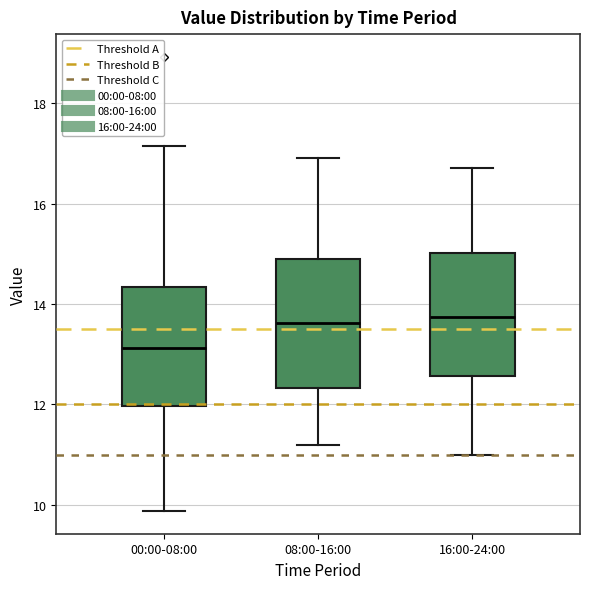

Reading left to right, transcribe this box plot: for each box, give where its median line is, the range the box spans, and where its two whiskers end, as read against the y-axis. The values are not printed on the chart, so give them approximately, as read against the axis.

00:00-08:00: median 13.2, box 12.0 to 14.4, whiskers 9.8 to 17.2
08:00-16:00: median 13.6, box 12.4 to 15.0, whiskers 11.2 to 17.0
16:00-24:00: median 13.8, box 12.6 to 15.0, whiskers 11.0 to 16.8